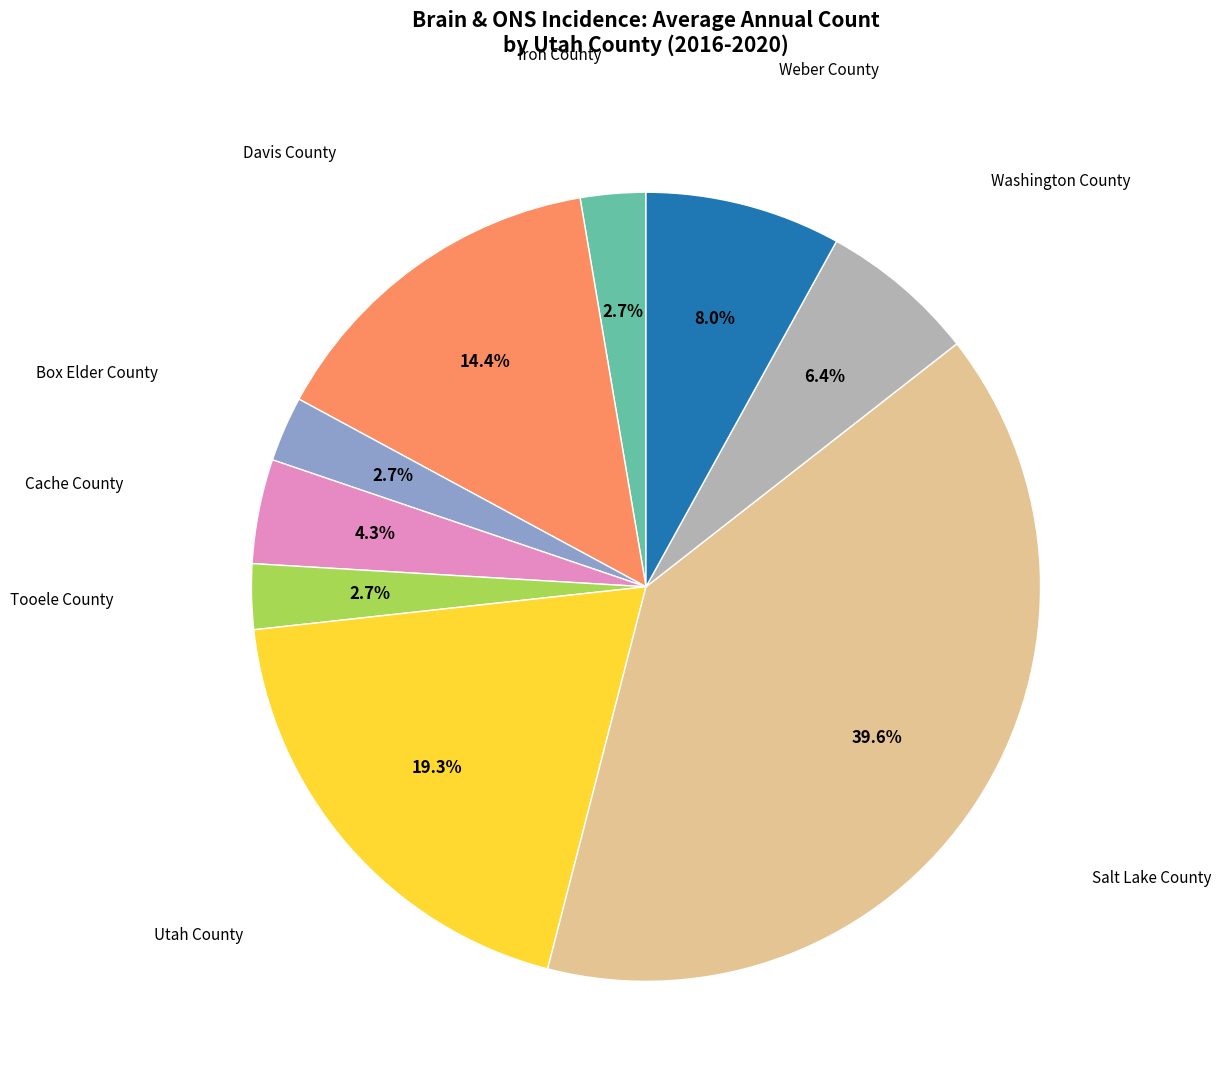

Count the number of slices in the pie.

9